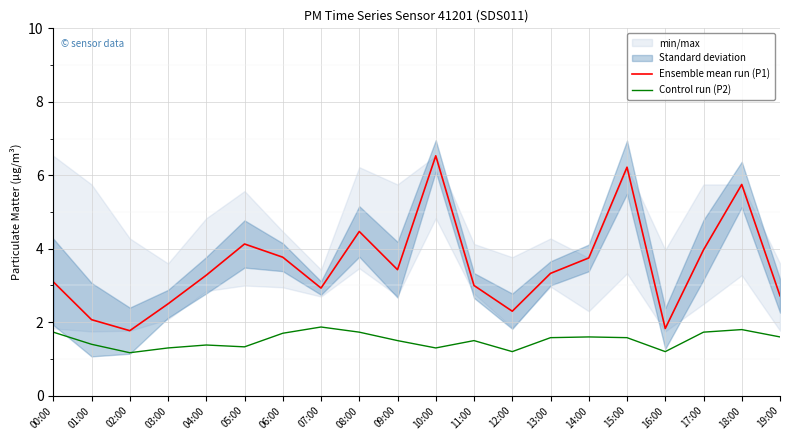

What is the highest value of the Ensemble mean run (P1) series?

6.5